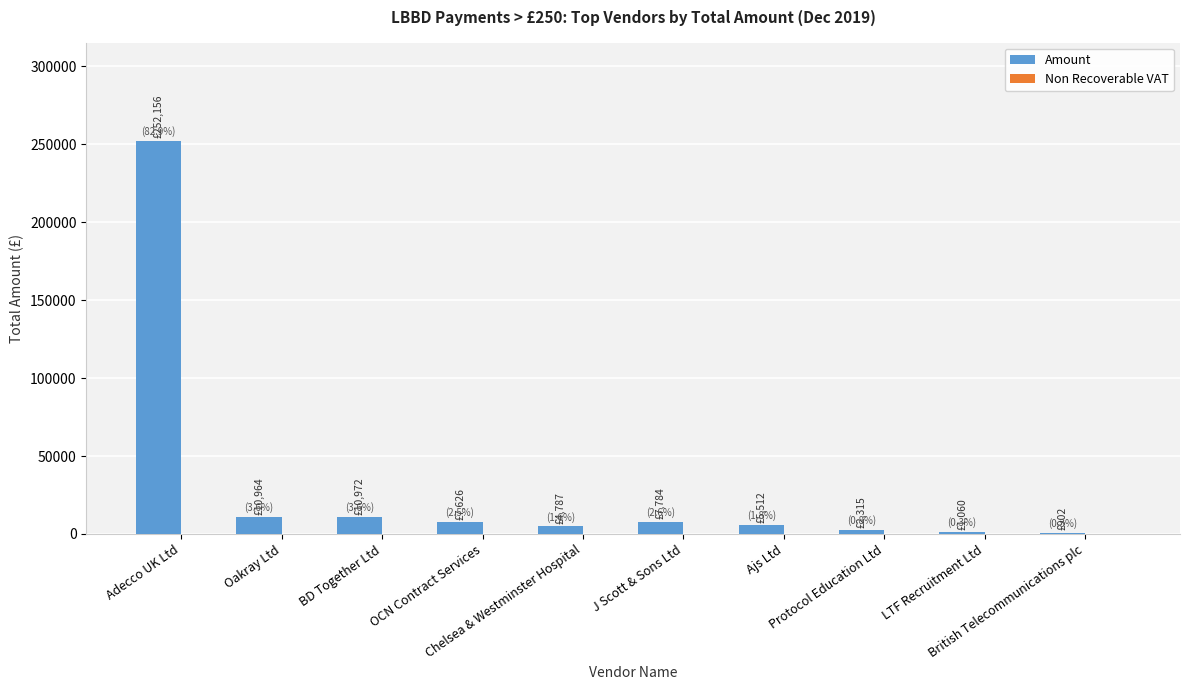

How many categories are shown in the chart?

10